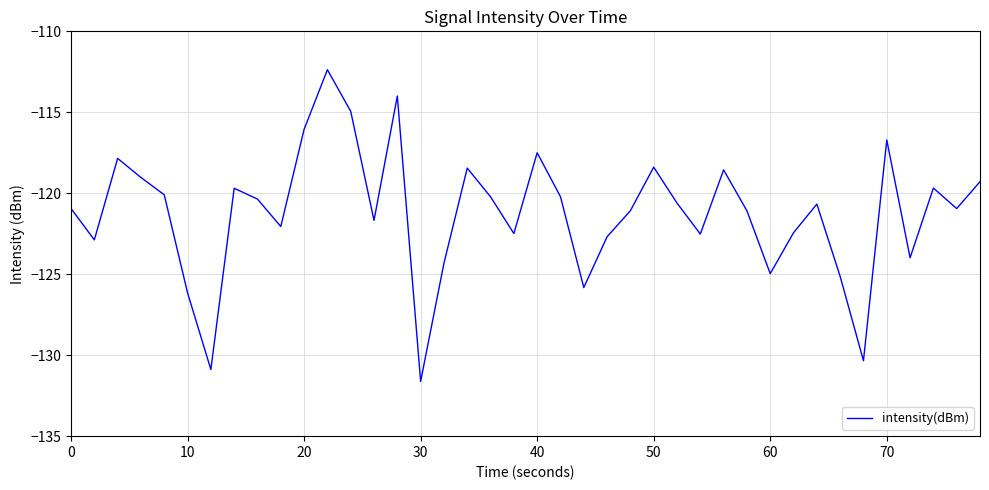

How many interior local valleys (lower than both neighbors) does the data have?

12